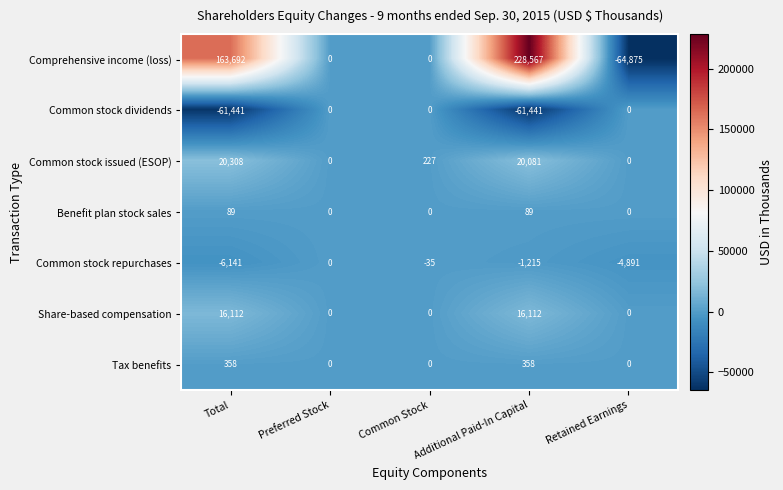

What is the total value across all series at Retained Earnings?

-69766